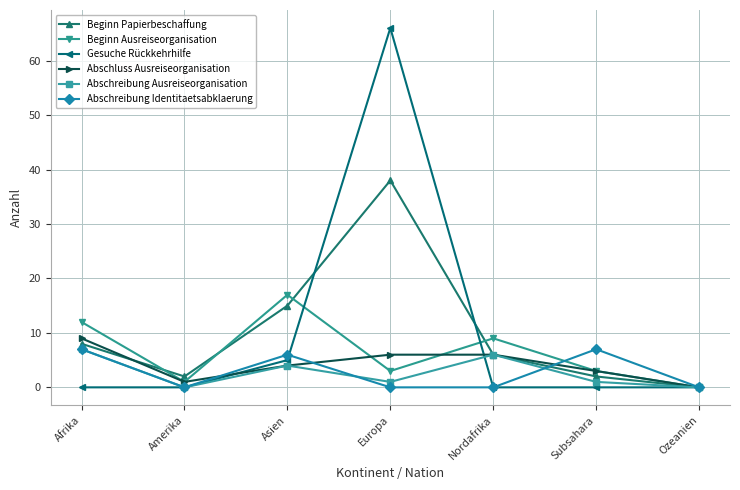

What position from the right is Ozeanien?

1